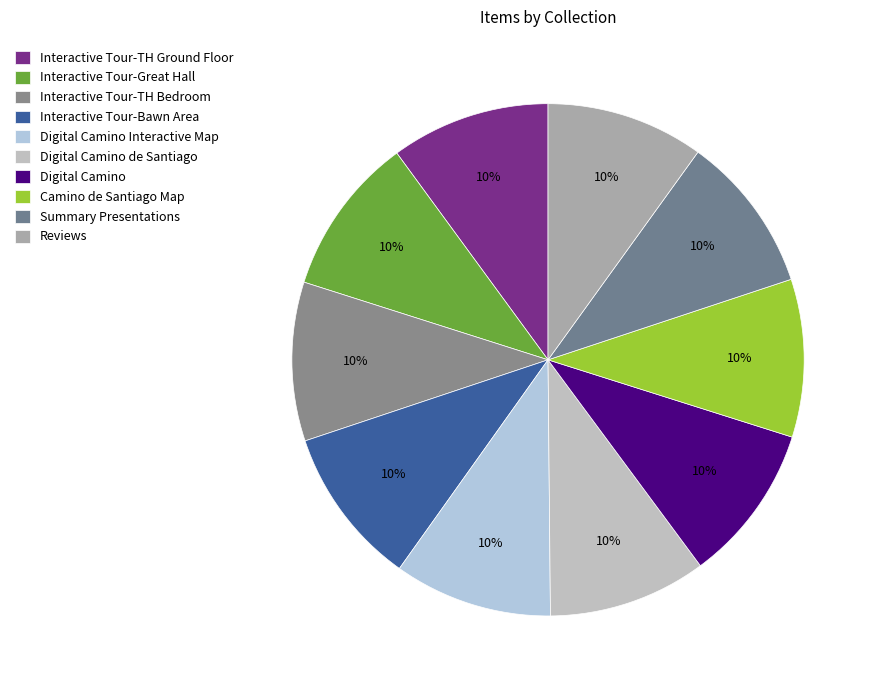

How many segments does this pie chart have?

10